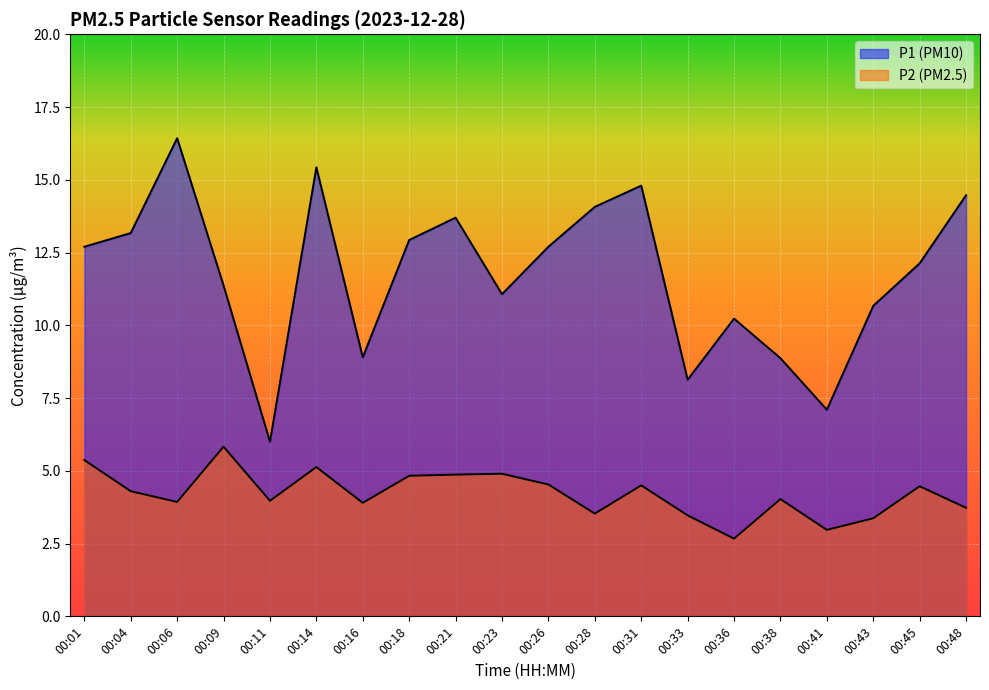

Rank the series by their maximum value, from lowest to highest.

P2, P1